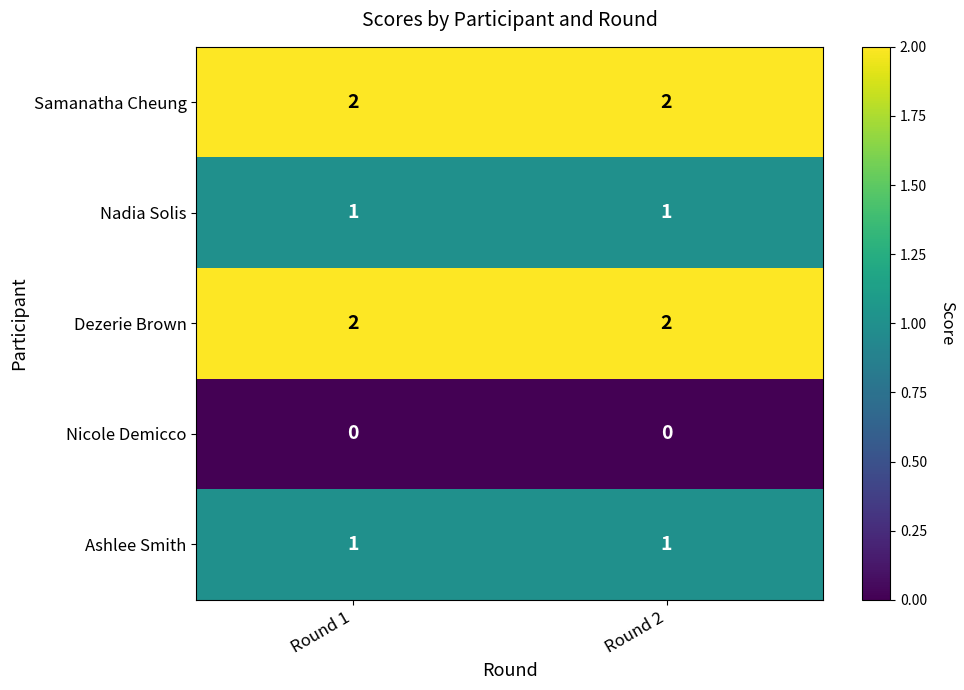

What is the total value across all series at Round 2?

6